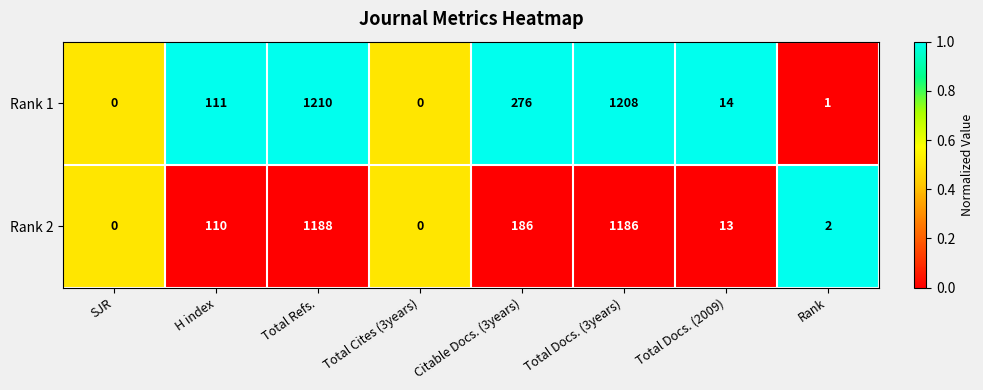

Which series changed the most between H index and Total Docs. (3years)?

Rank 1